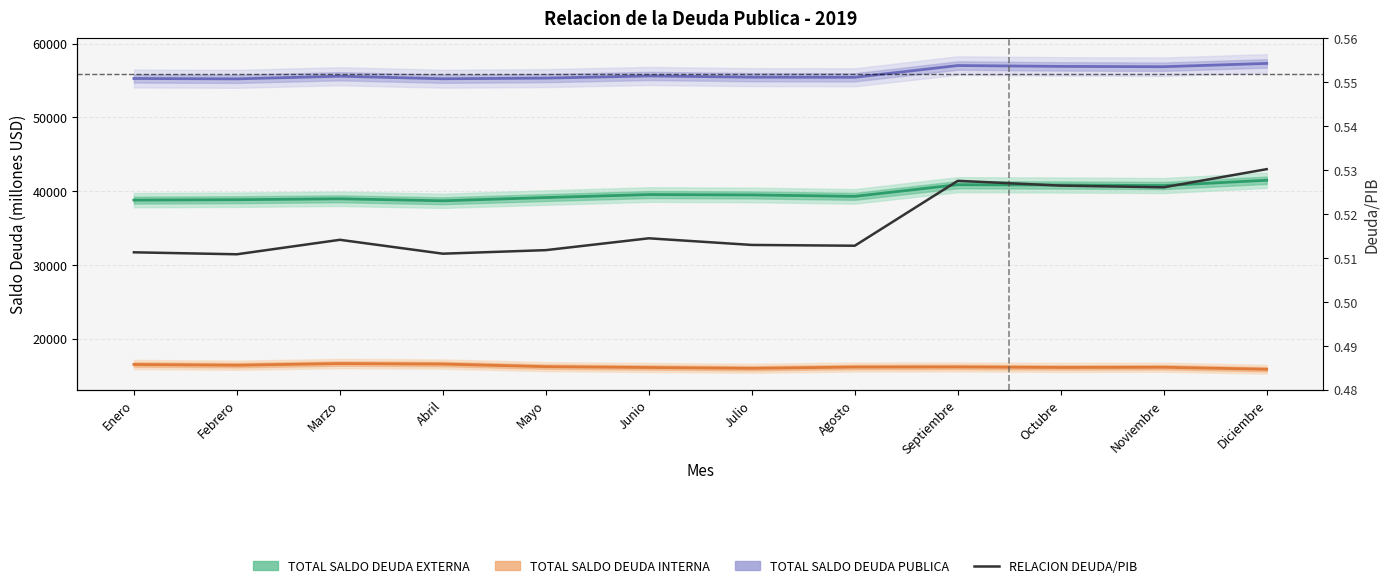

What is the label of the 2nd point from the right?

Noviembre